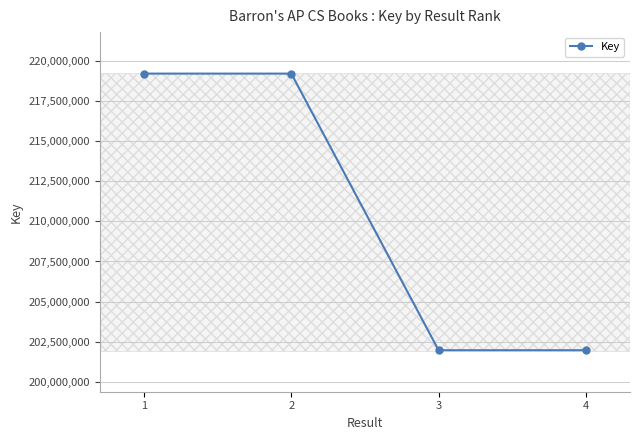

The value at 1 is 219226937. True or false?

True